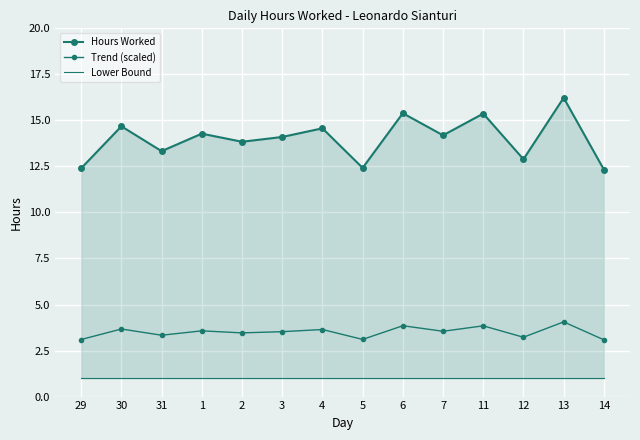

True or false: Lower Bound and Trend (scaled) intersect in this chart.

False